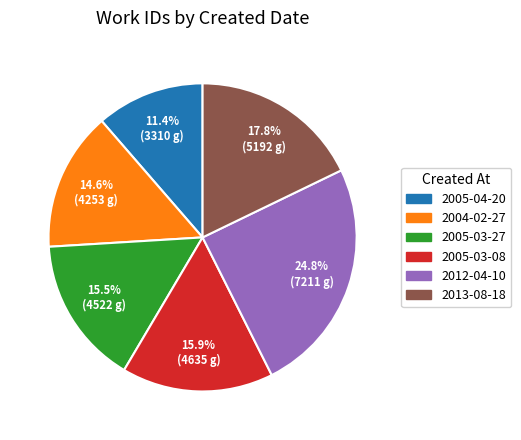

Between 2005-03-27 and 2012-04-10, which is larger?

2012-04-10